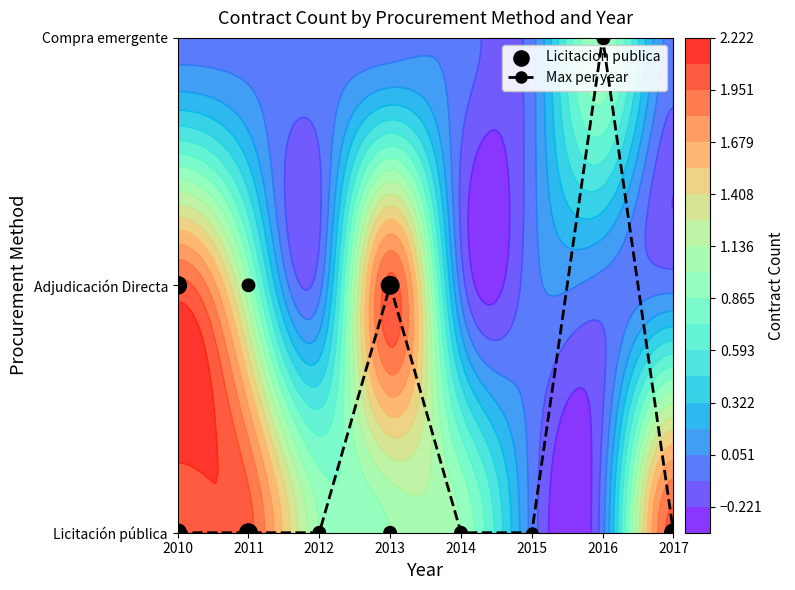

Reading right to left, extract all data points from this chart.

Licitacion publica: 2017=2	2016=0	2015=0	2014=1	2013=1	2012=1	2011=2	2010=2
Adjudicacion Directa: 2017=0	2016=0	2015=0	2014=0	2013=2	2012=0	2011=1	2010=2
Compra emergente: 2017=0	2016=1	2015=0	2014=0	2013=0	2012=0	2011=0	2010=0